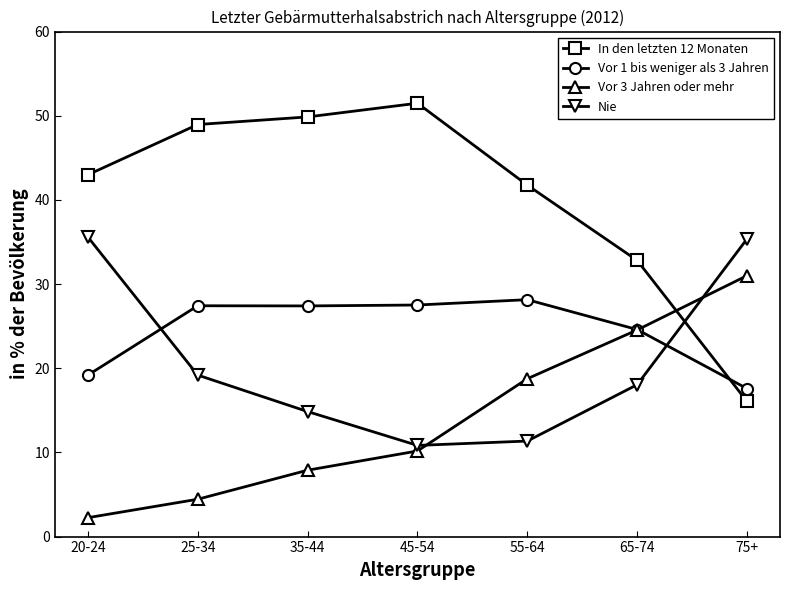

Rank the series by their maximum value, from lowest to highest.

Vor 1 bis weniger als 3 Jahren, Vor 3 Jahren oder mehr, Nie, In den letzten 12 Monaten